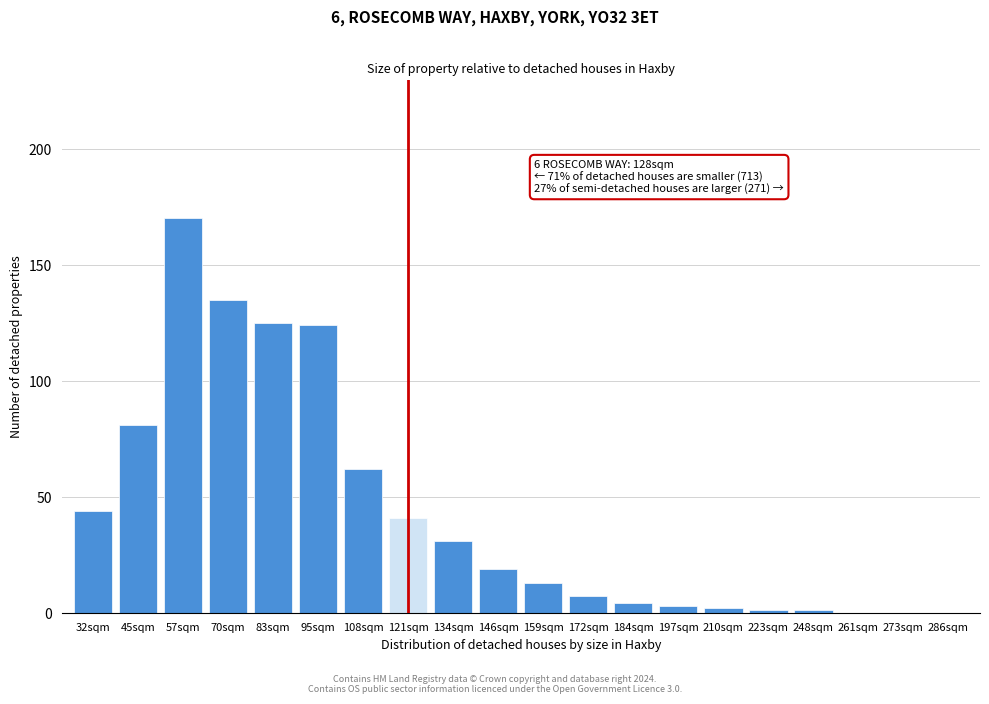

Reading left to right, what are all the values shown in this chart?

32sqm=44	45sqm=81	57sqm=170	70sqm=135	83sqm=125	95sqm=124	108sqm=62	121sqm=41	134sqm=31	146sqm=19	159sqm=13	172sqm=7	184sqm=4	197sqm=3	210sqm=2	223sqm=1	248sqm=1	261sqm=0	273sqm=0	286sqm=0